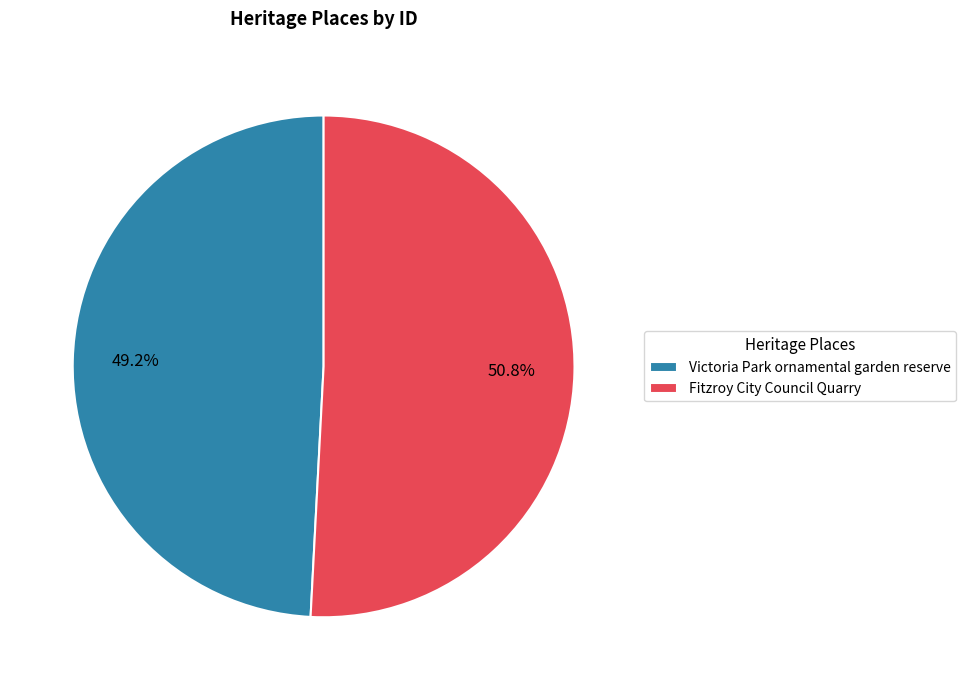

What is the majority slice?

Fitzroy City Council Quarry